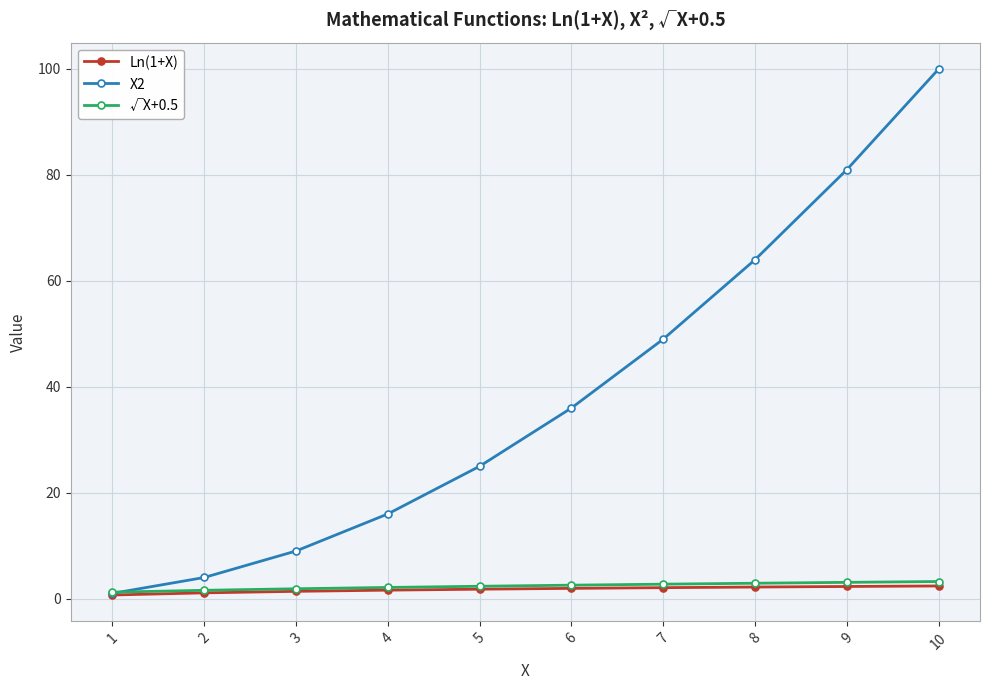

Which series has the largest total across all categories?

X2